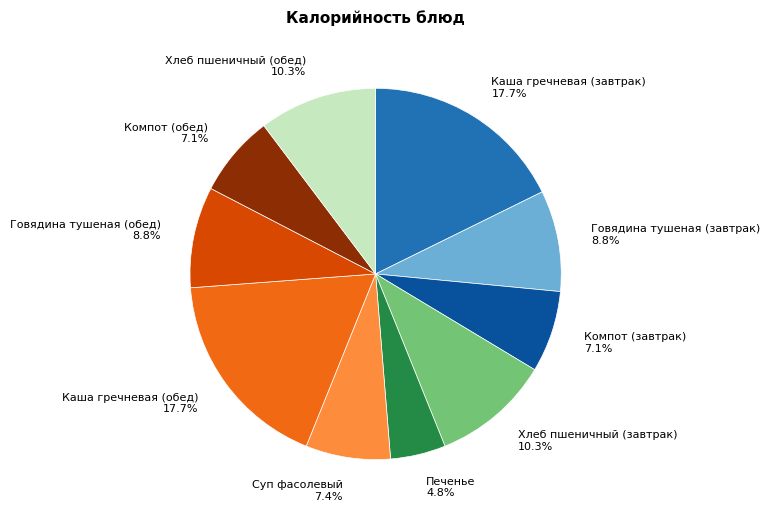

Between Суп фасолевый and Говядина тушеная (завтрак), which is larger?

Говядина тушеная (завтрак)